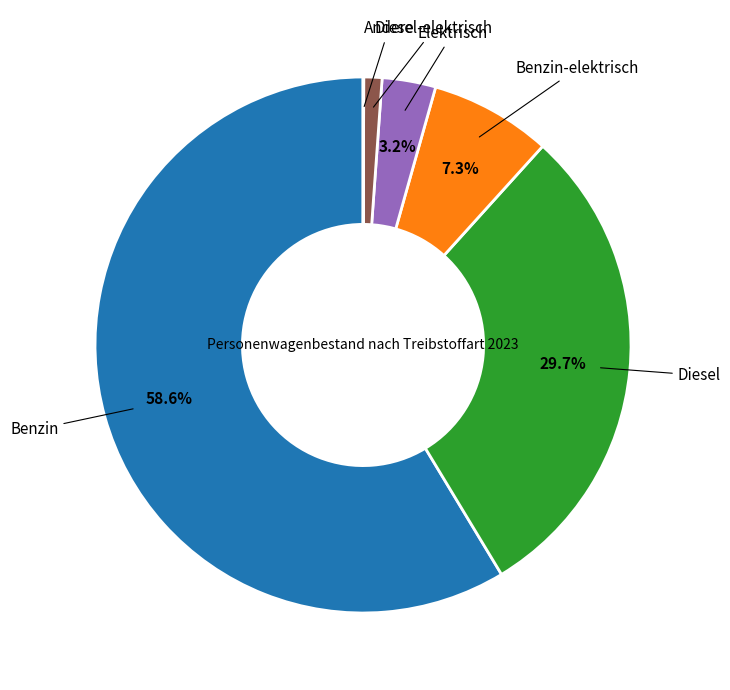

Is there a majority slice in this chart?

Yes